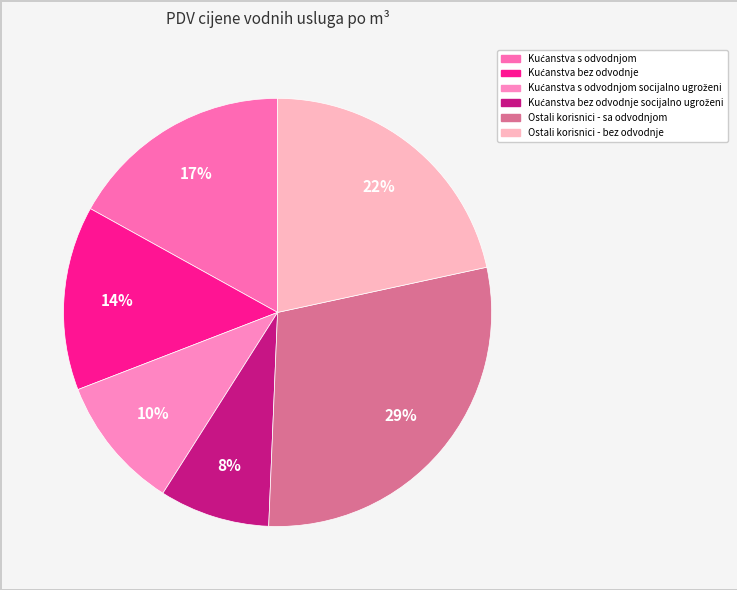

How many segments does this pie chart have?

6